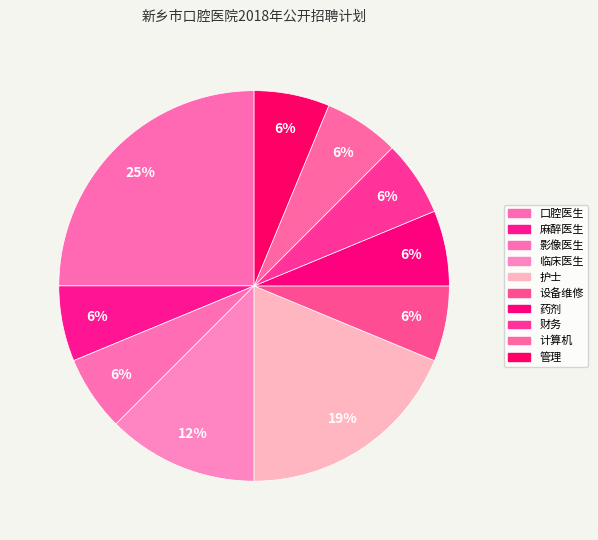

Does any single category account for the majority?

No